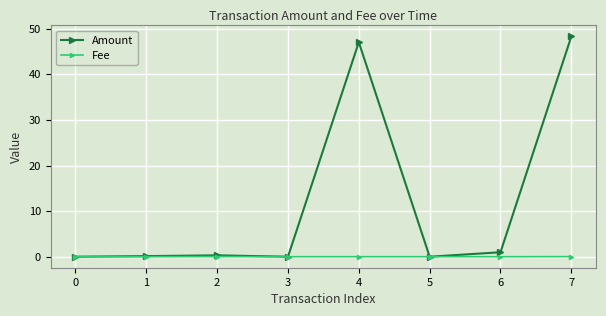

Which series has the largest total across all categories?

Amount